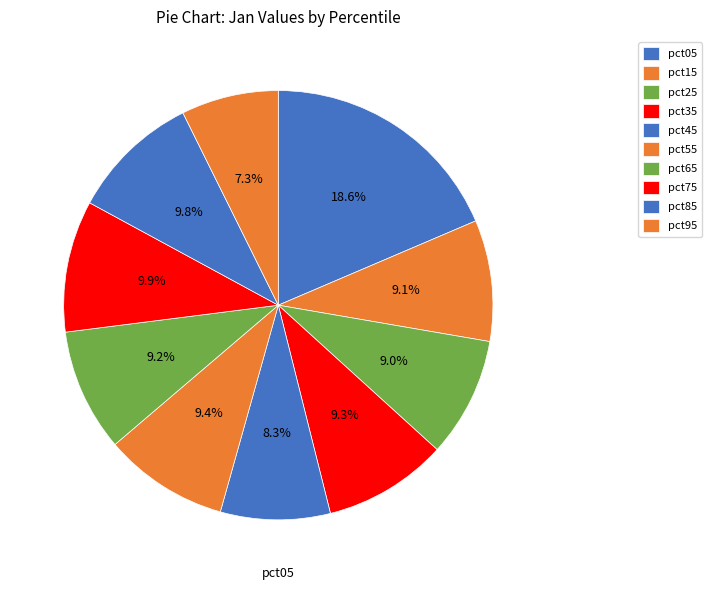

Between pct05 and pct65, which is larger?

pct05